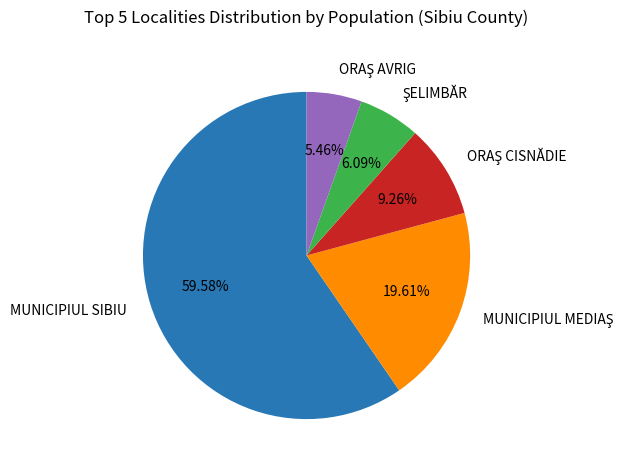

Which category has the biggest portion of the pie?

MUNICIPIUL SIBIU